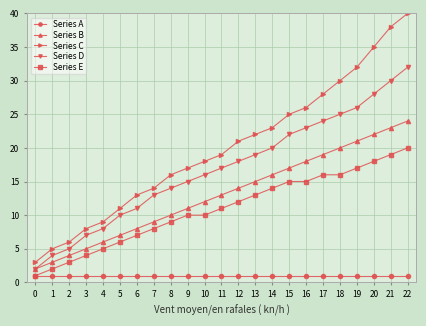

At which category is the sum across all series the highest?

22